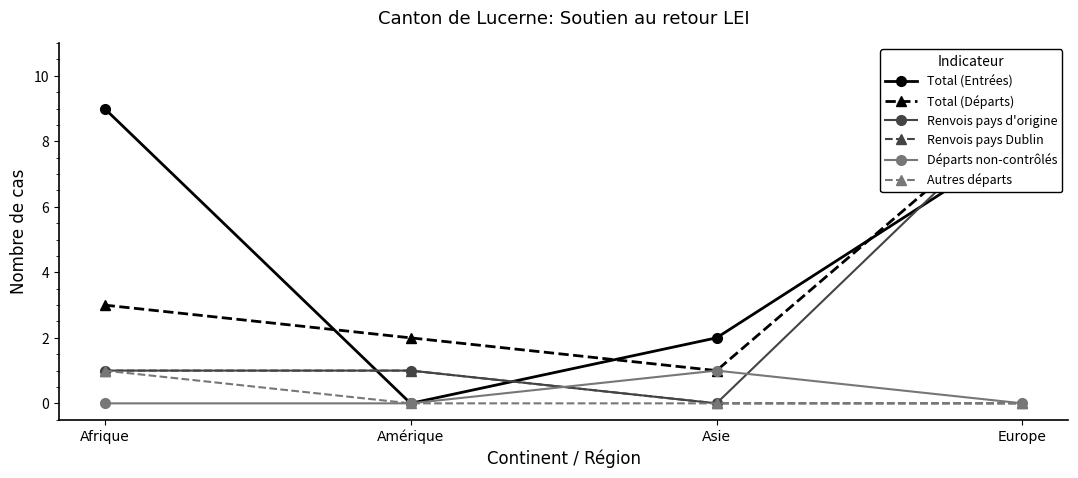

Is it true that Départs non-contrôlés equals 1 at Amérique?

False